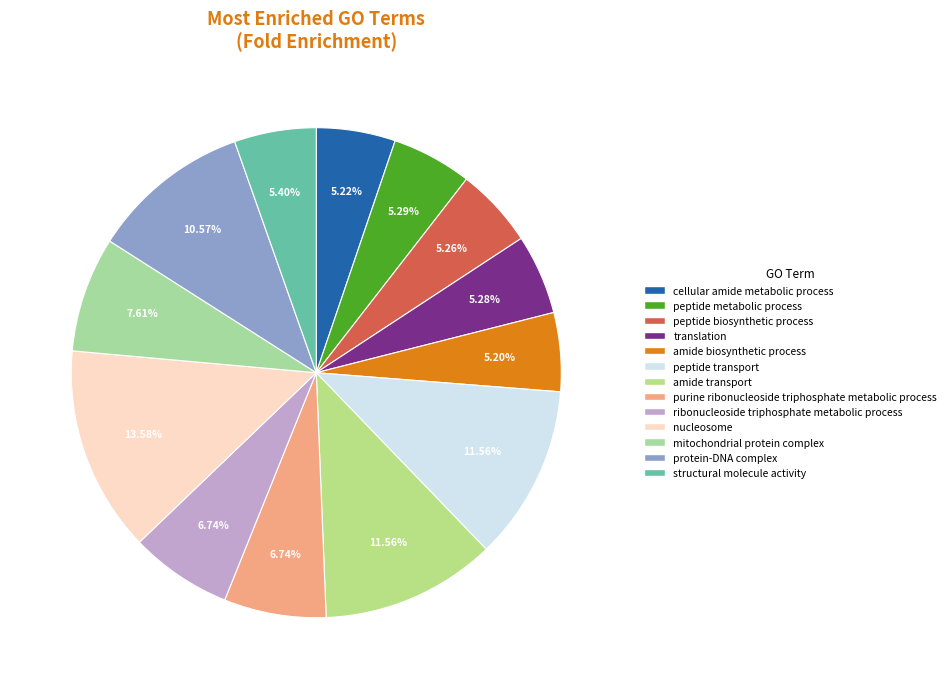

Which has a higher value, ribonucleoside triphosphate metabolic process or protein-DNA complex?

protein-DNA complex